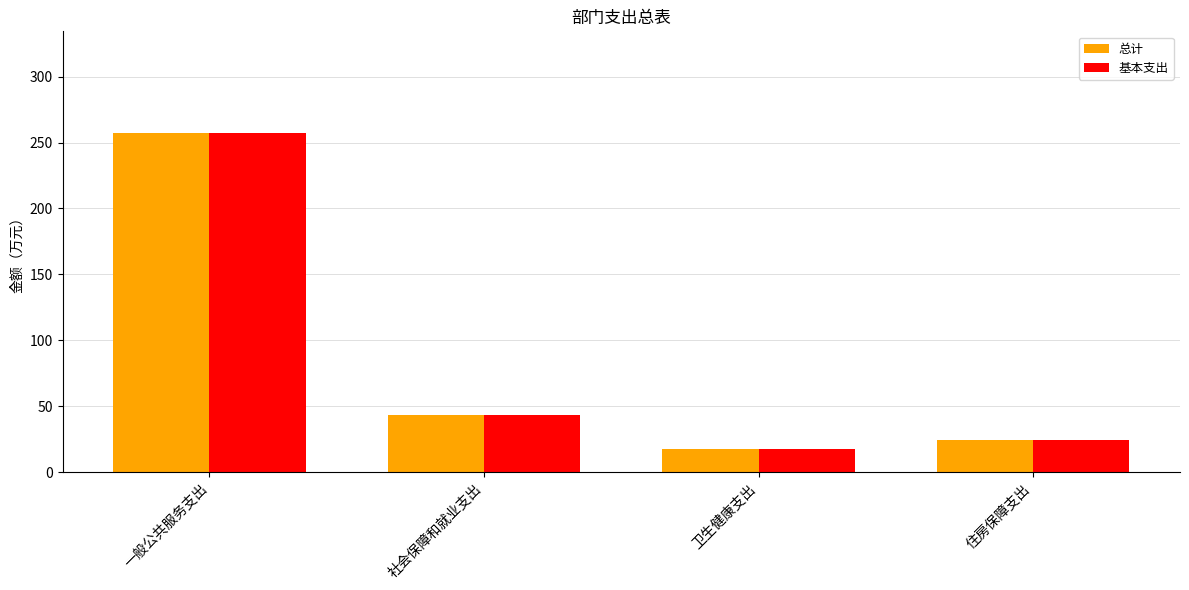

What is the total value across all series at 一般公共服务支出?

514.4